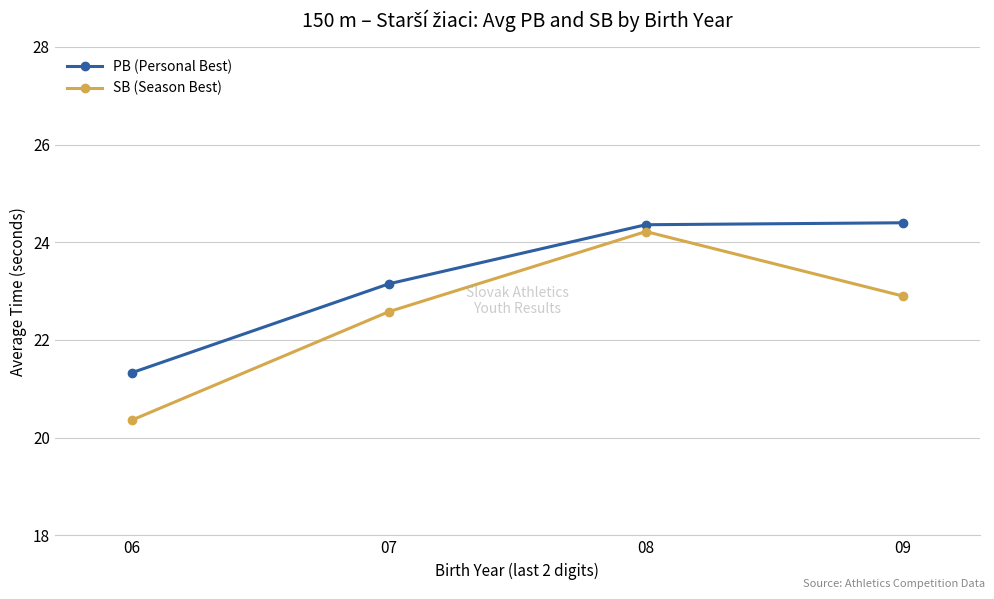

True or false: PB (Personal Best) and SB (Season Best) intersect in this chart.

False